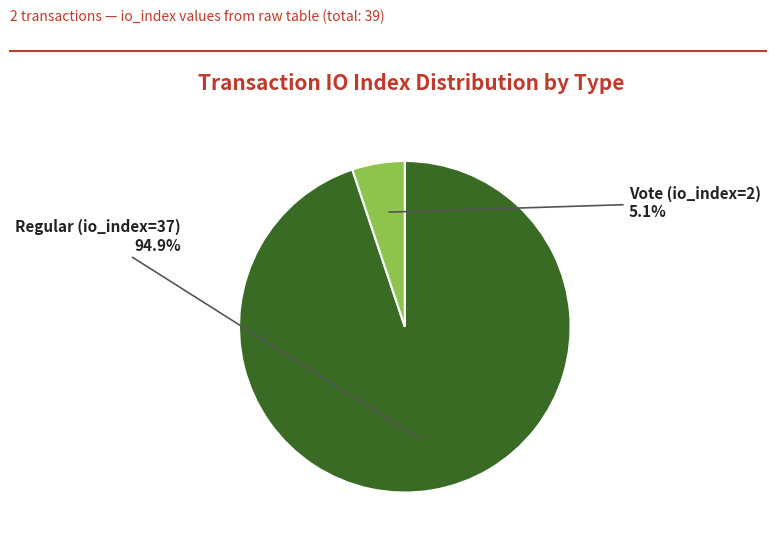

Between Vote (io_index=2) and Regular (io_index=37), which is larger?

Regular (io_index=37)